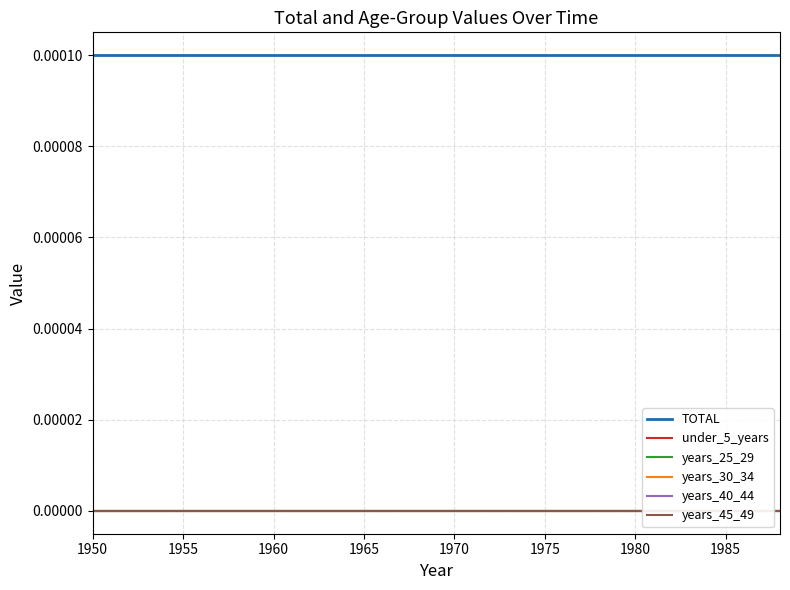

How many lines are shown in the chart?

6